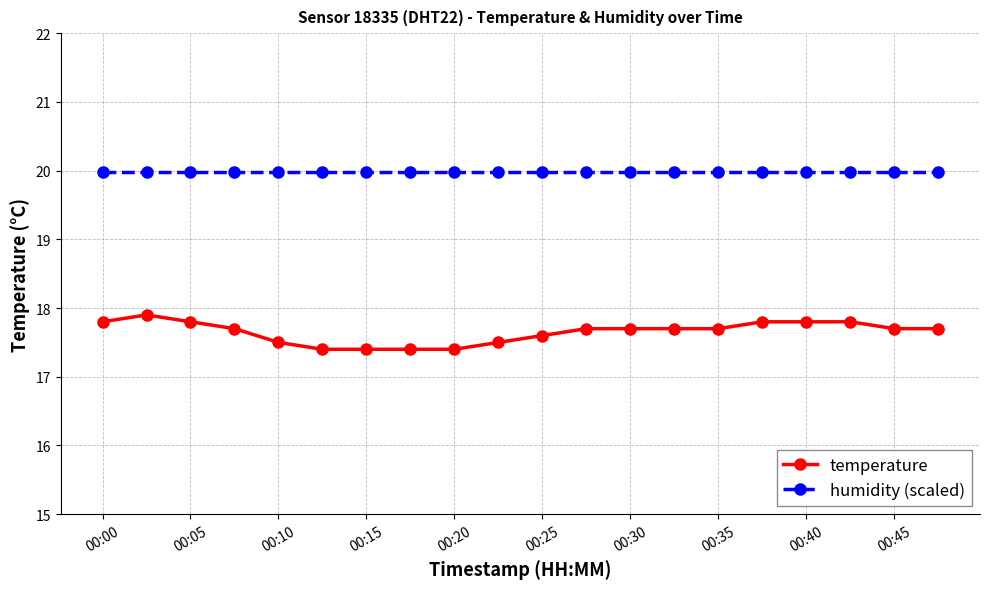

Which series has the largest total across all categories?

humidity (scaled)